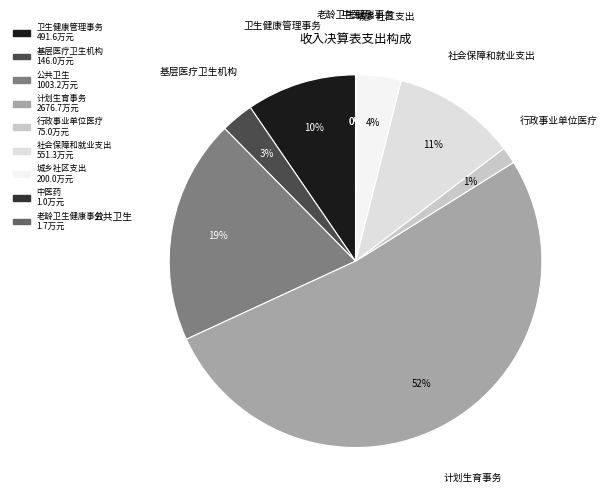

Approximately how many times larger is the value at 社会保障和就业支出 compared to 卫生健康管理事务?

1.1